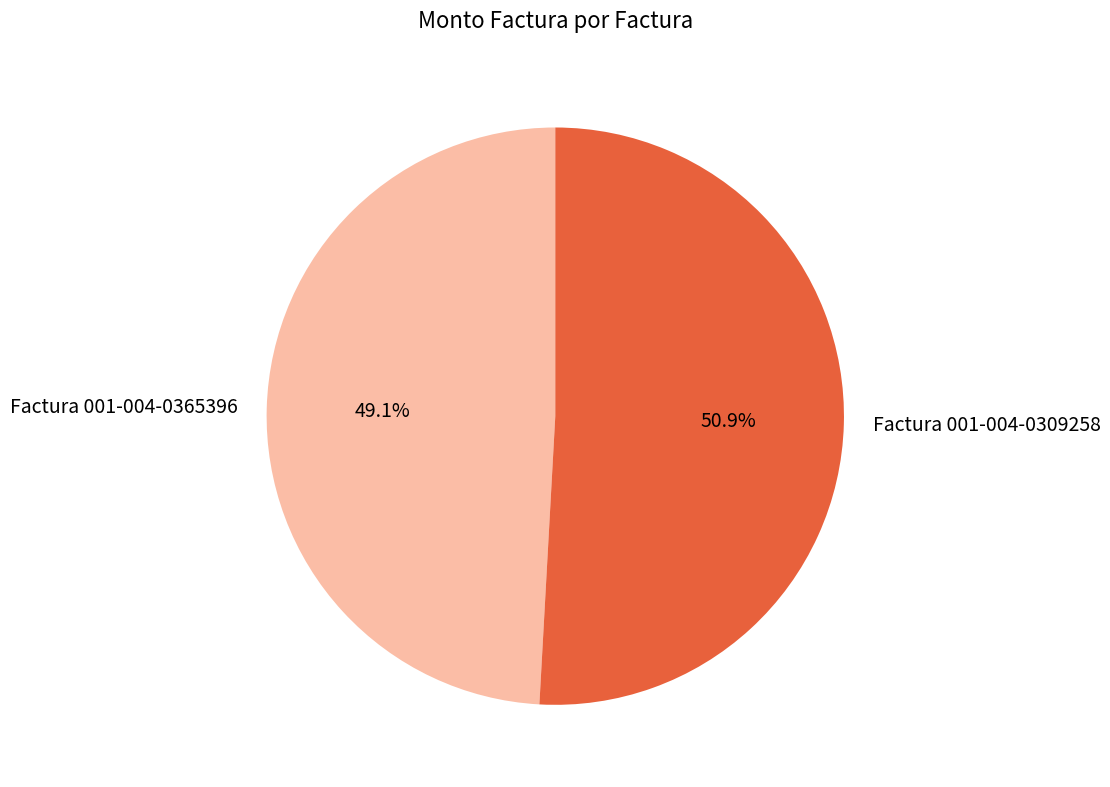

True or false: Factura 001-004-0365396 accounts for 49% of the total.

True